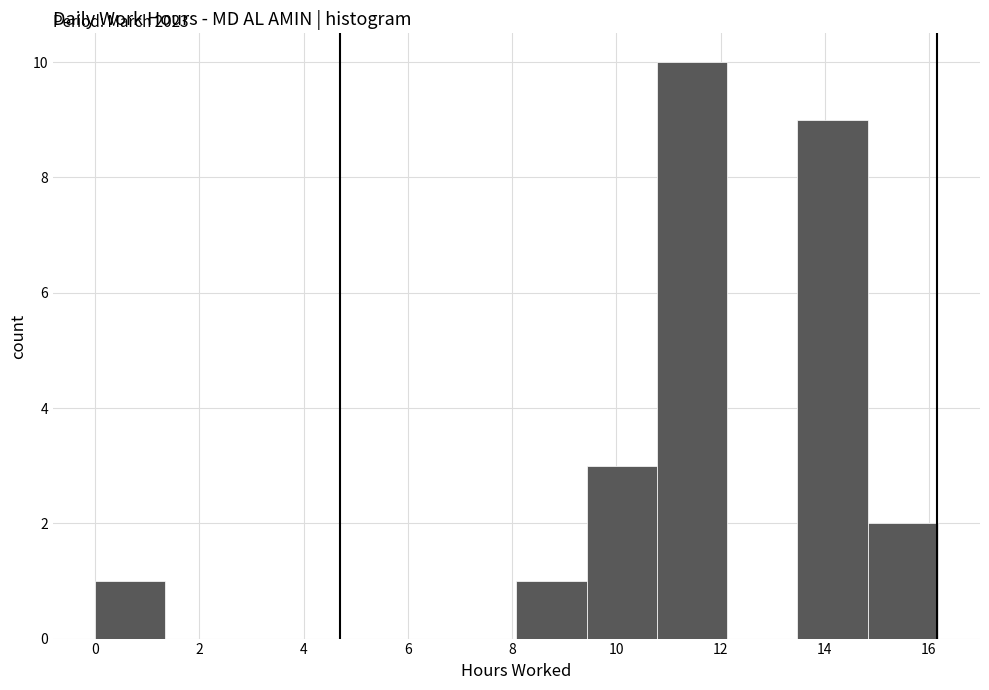

Over which range of the x-axis is the bar tallest?

10.8 to 12.2